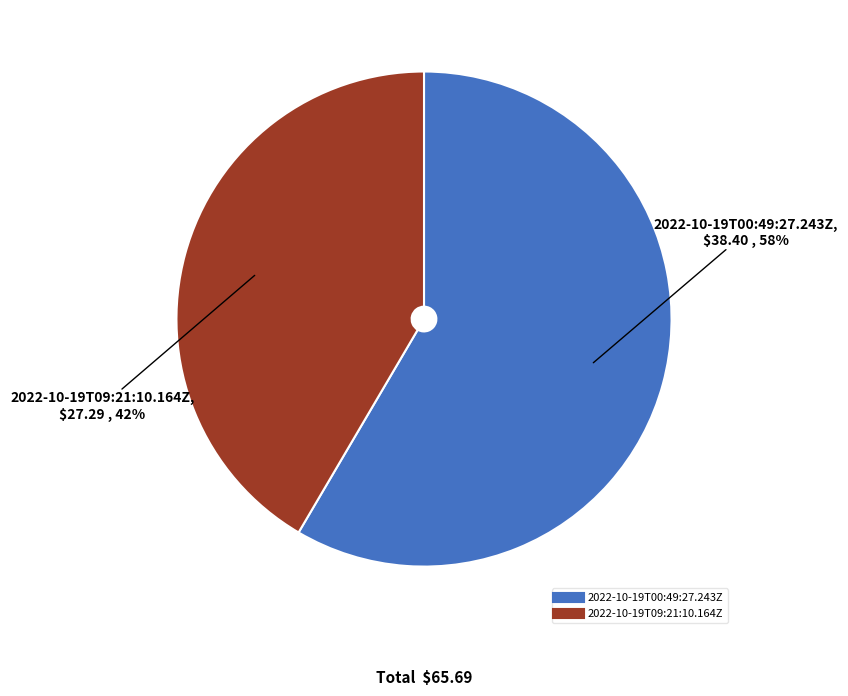

How many segments does this pie chart have?

2